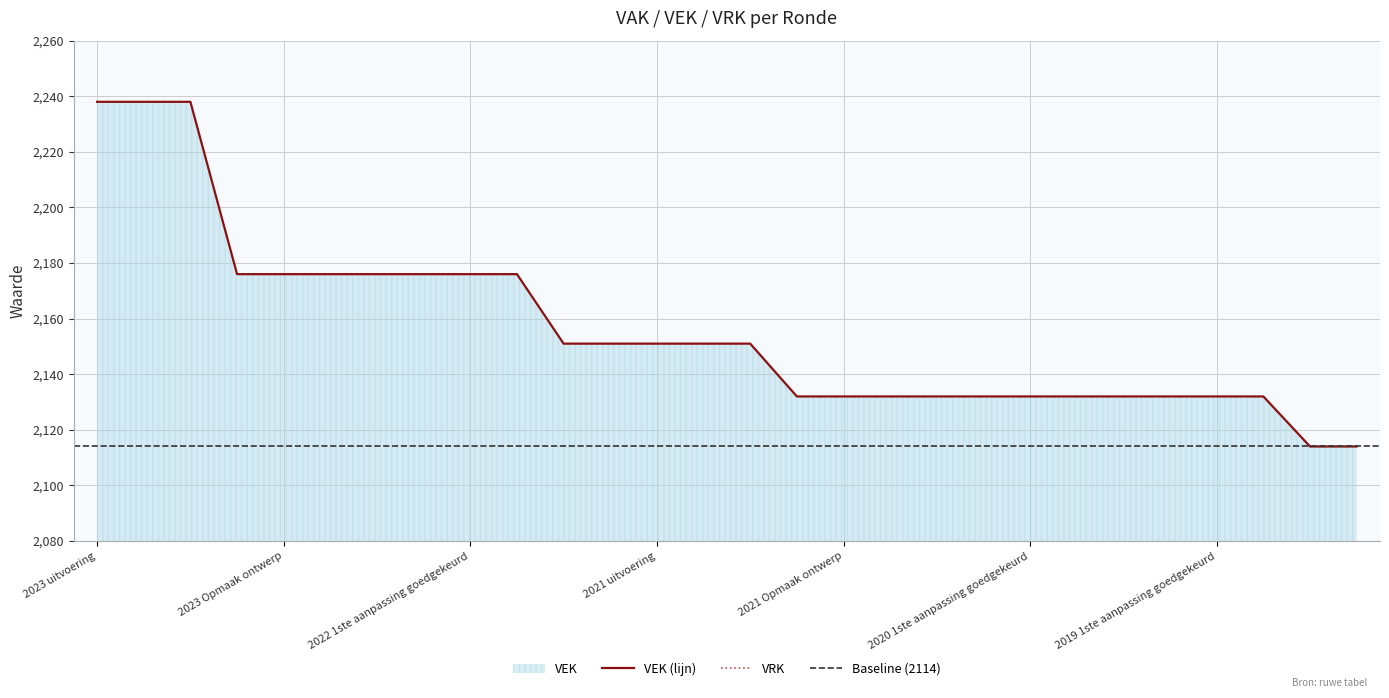

What is the minimum value for VEK (lijn)?

2114